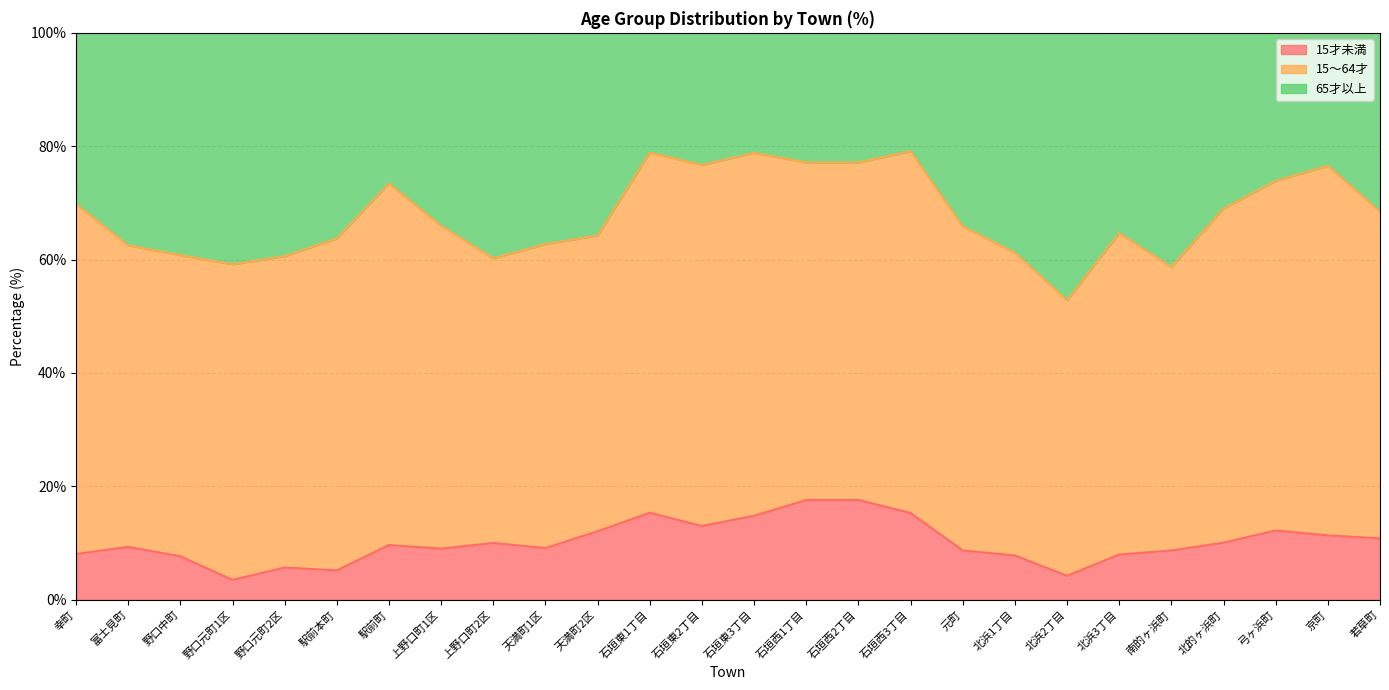

The value of 15才未満 at 石垣西2丁目 is 17.6. True or false?

True